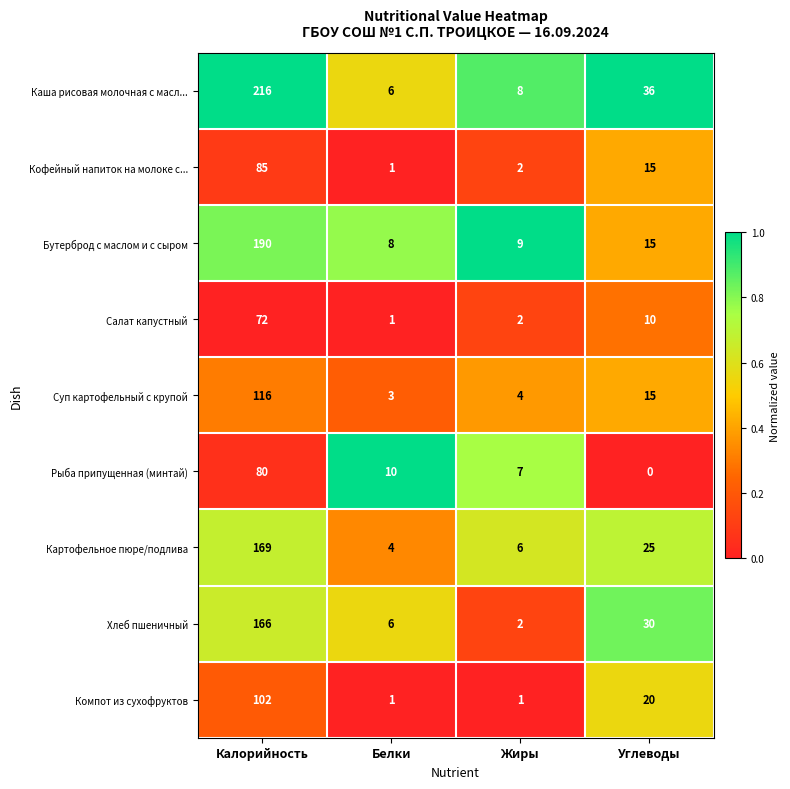

At which label does Суп картофельный с крупой reach its minimum?

Белки